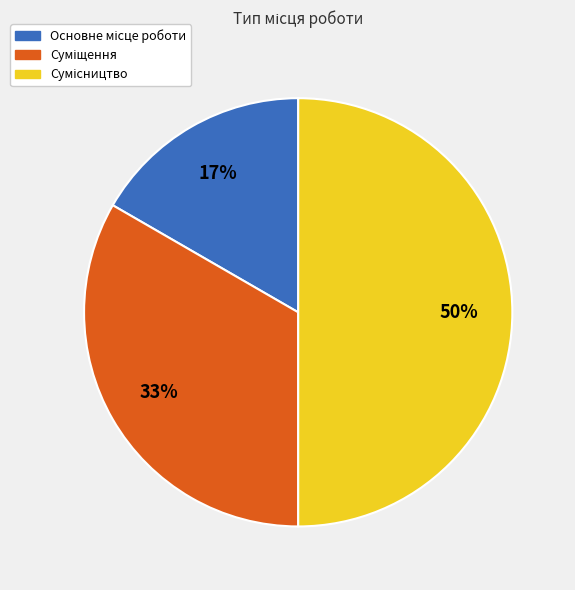

To the nearest percent, what is the difference between the largest and smallest slice percentages?

33%